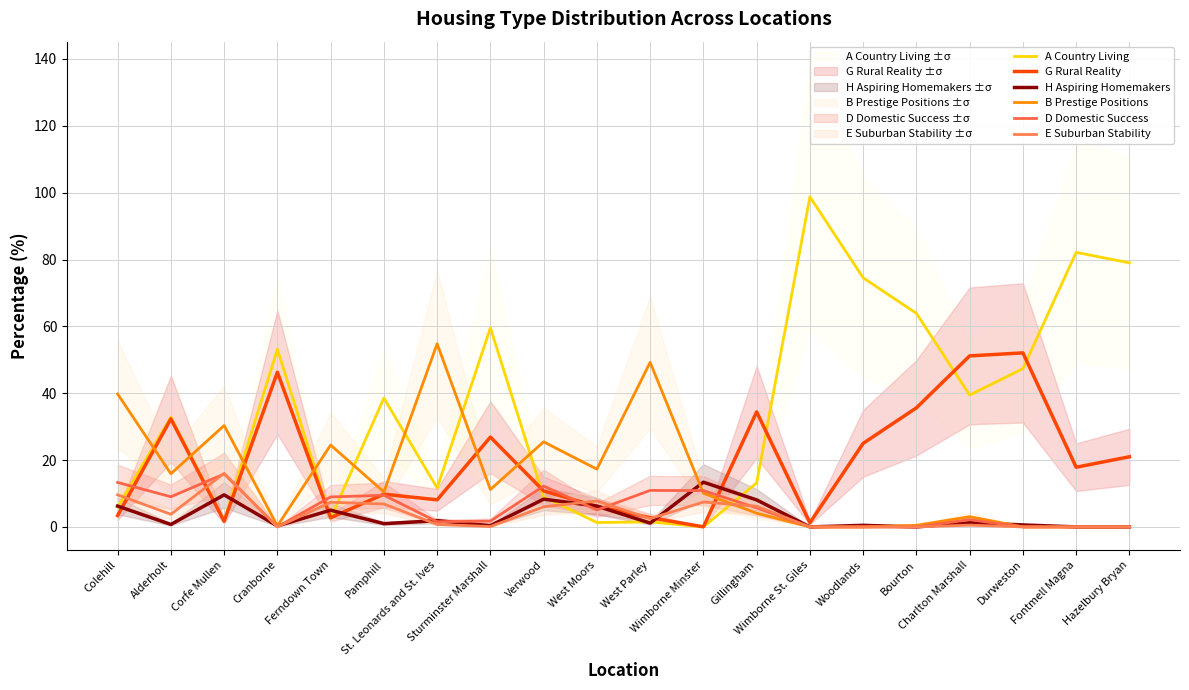

What position from the right is West Parley?

10